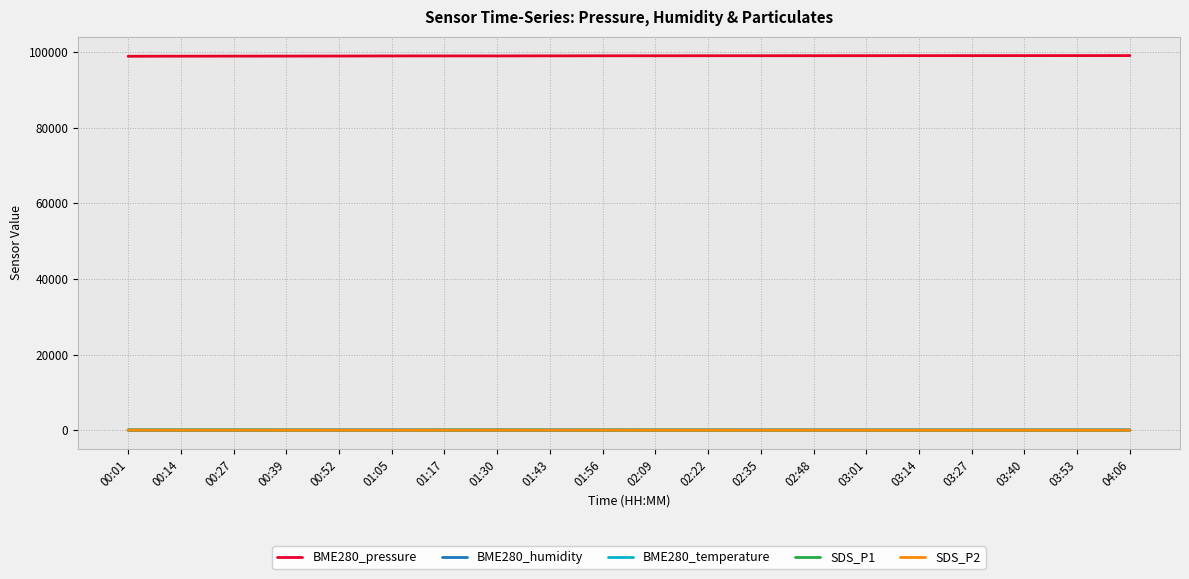

True or false: BME280_temperature and BME280_pressure intersect in this chart.

False